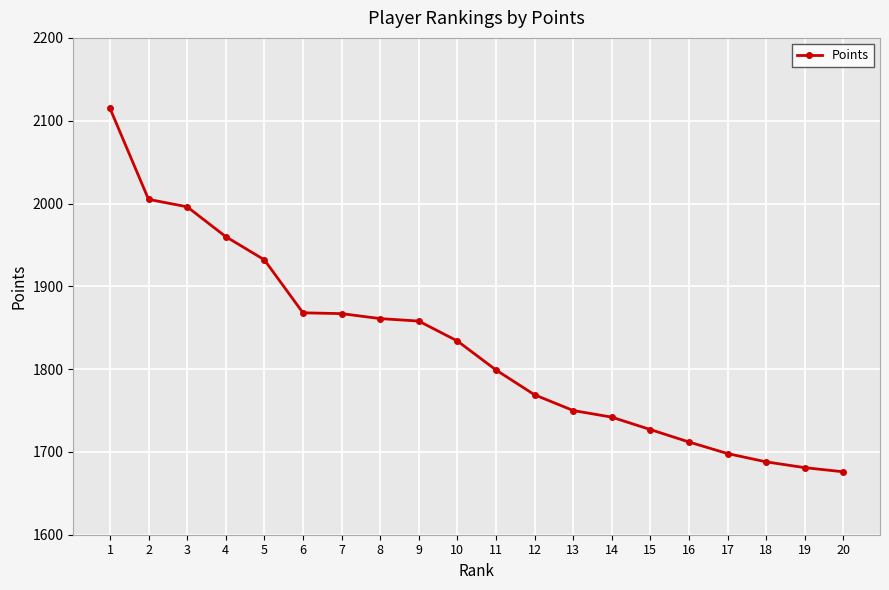

Which has a higher value, 5 or 13?

5